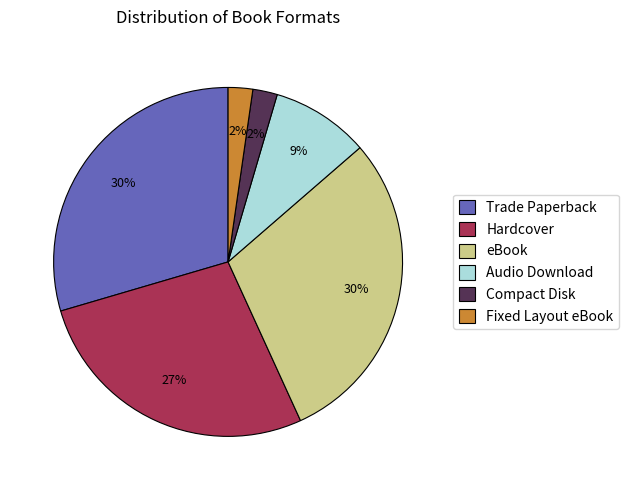

What is the ratio of the value at eBook to the value at Trade Paperback?

1.0